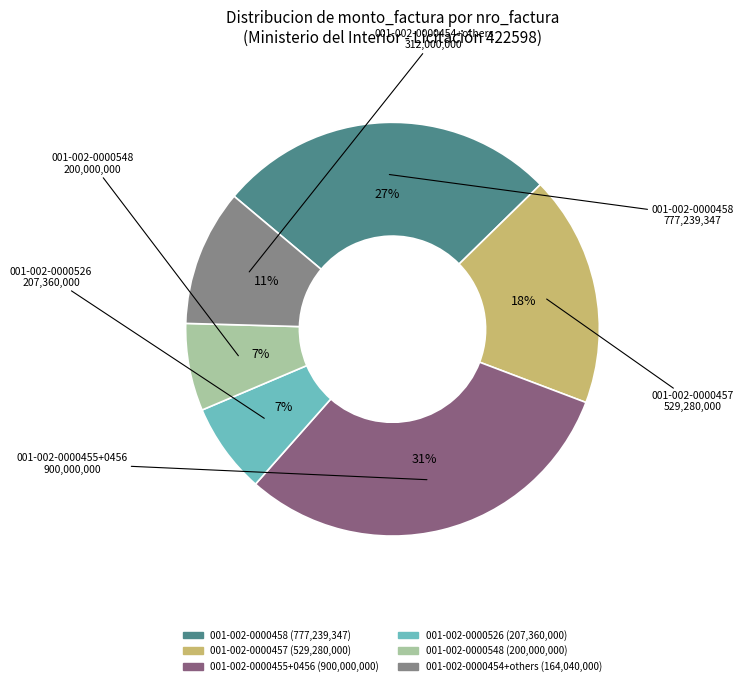

Does any single category account for the majority?

No